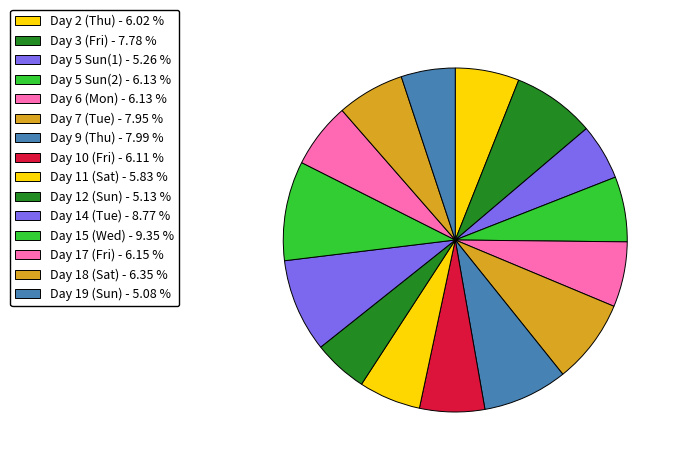

How many slices are in this pie chart?

15